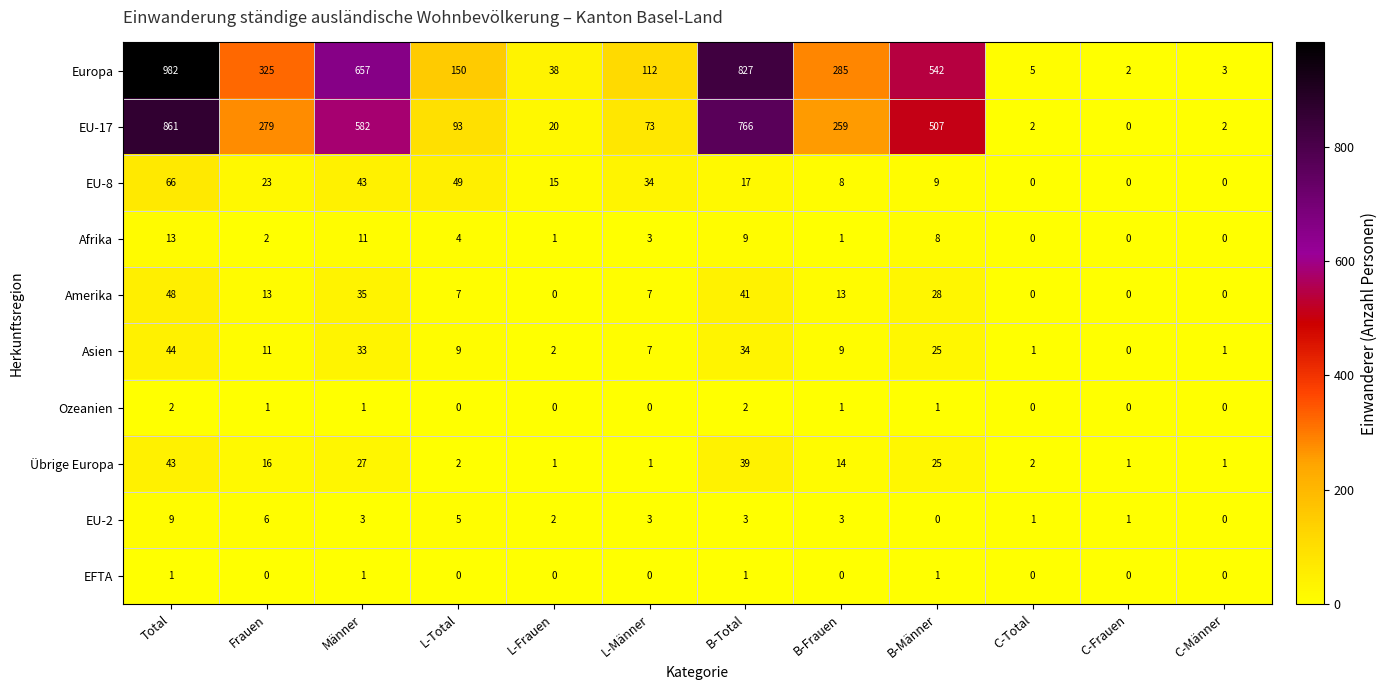

At how many categories does at least one series exceed 462?

4